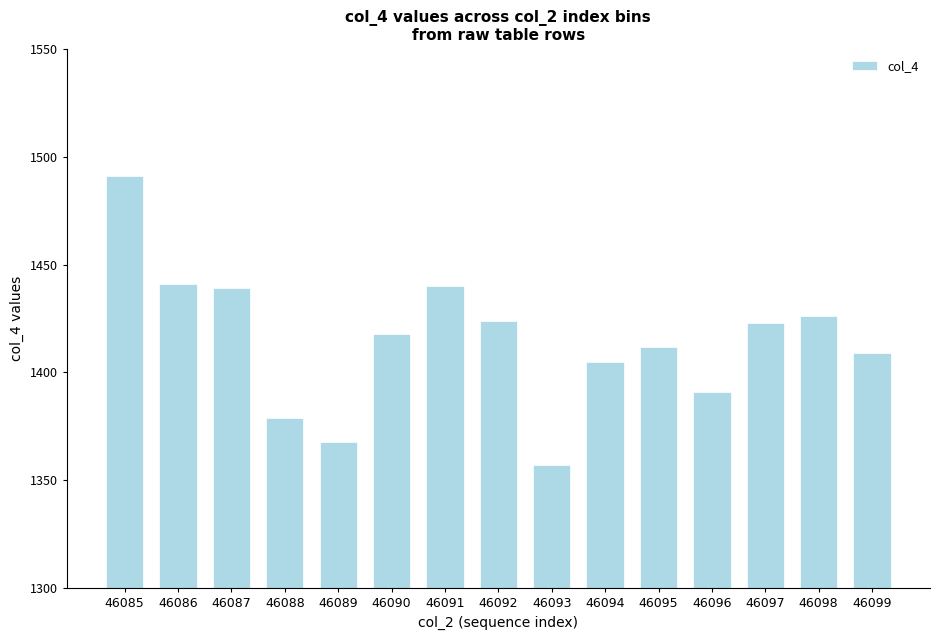

Reading left to right, list all the values displayed in this chart.

1491	1441	1439	1379	1368	1418	1440	1424	1357	1405	1412	1391	1423	1426	1409